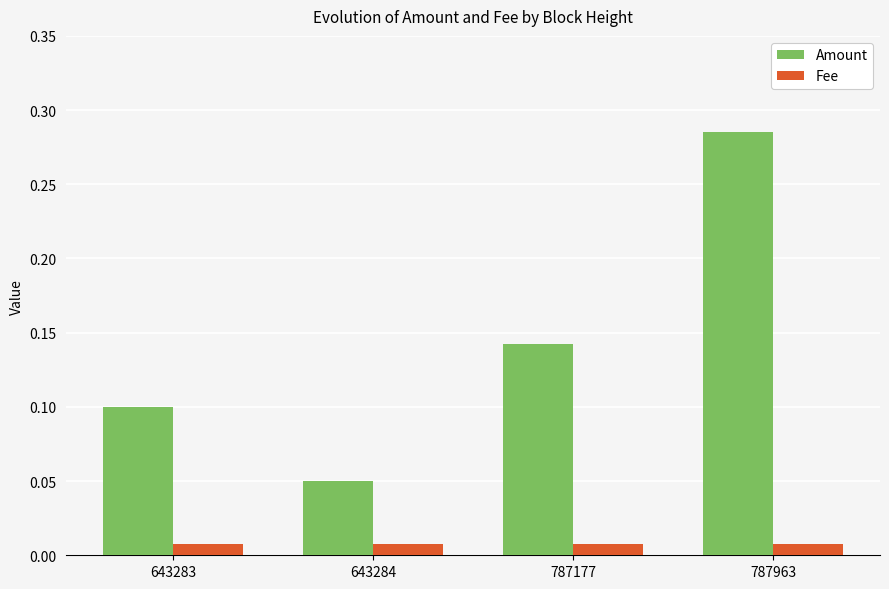

The value of Amount at 787177 is 0.1. True or false?

True